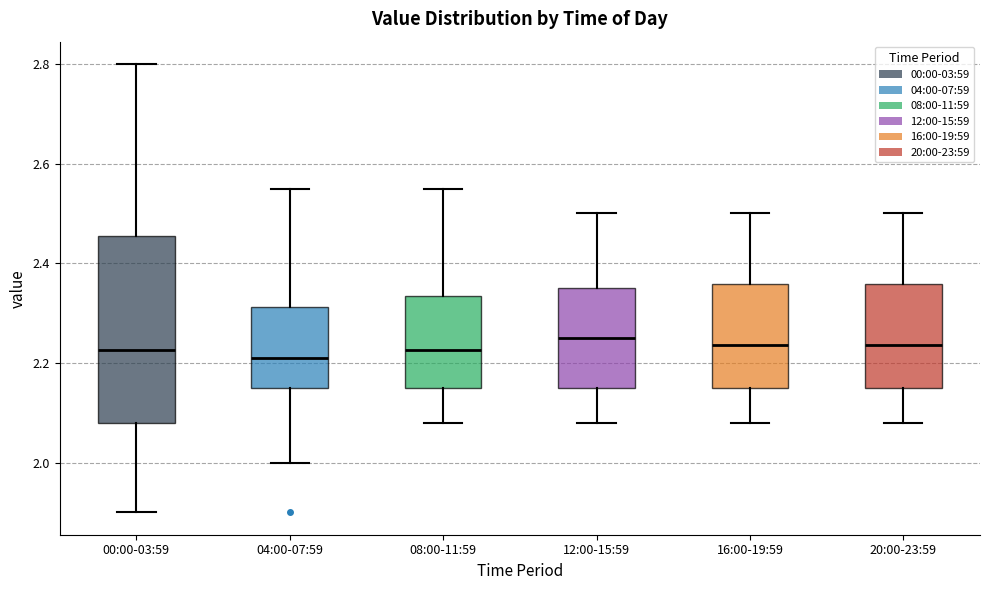

Comparing the boxes themselves (not the whiskers), which one is the tallest?

00:00-03:59